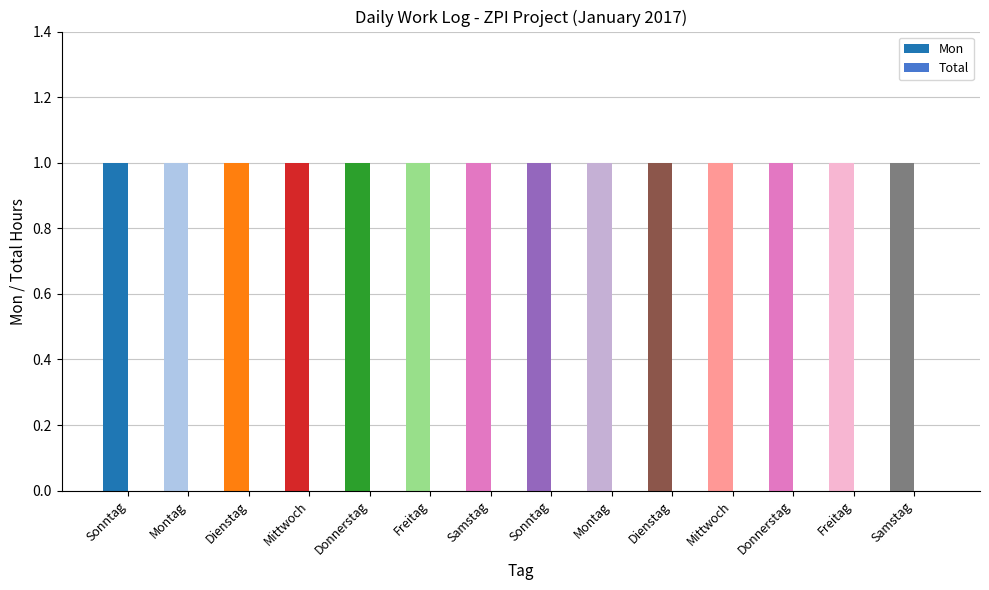

Count the number of data series in this chart.

2